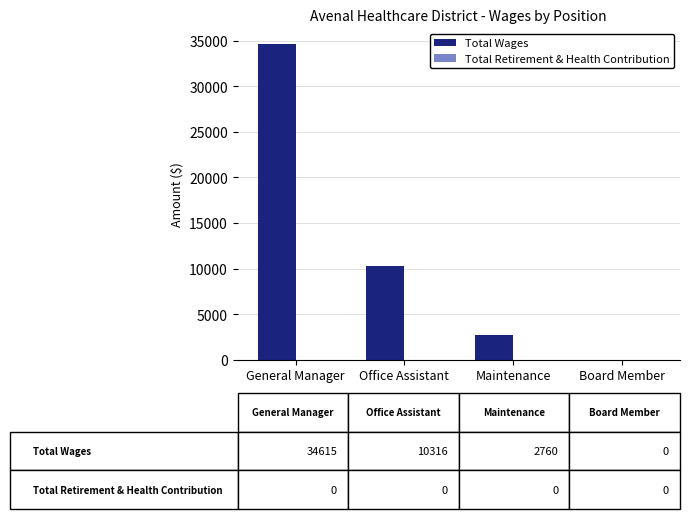

Does the chart contain stacked bars?

No